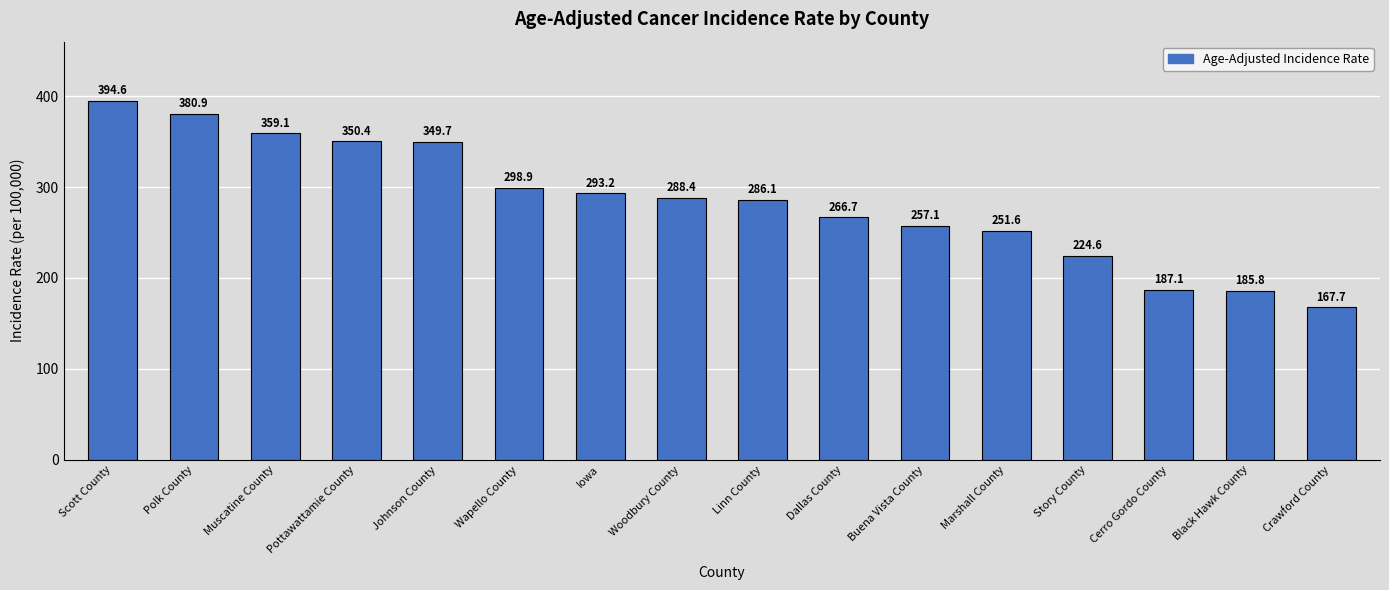

The chart shows a value of 224.6 at Story County. True or false?

True